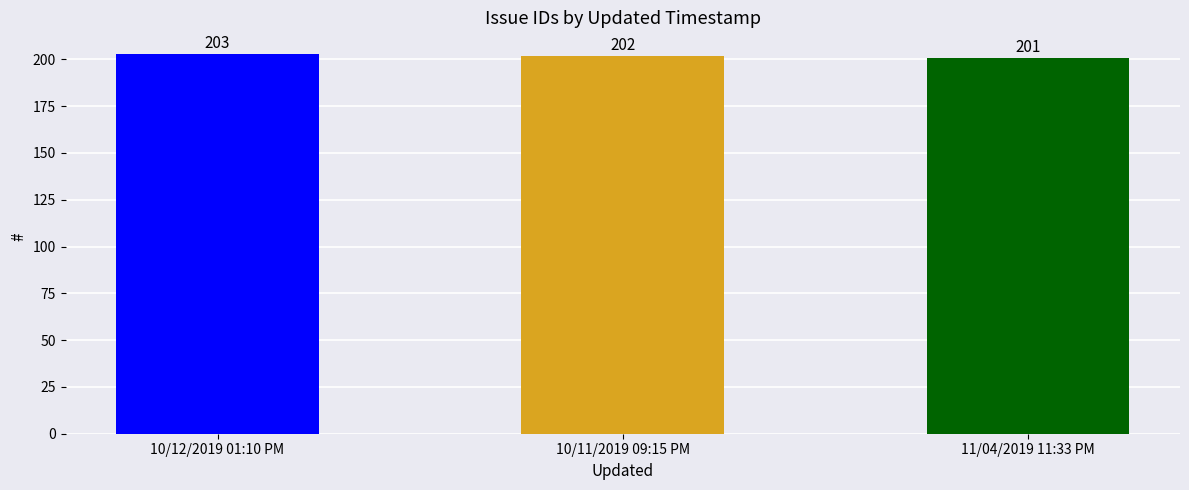

Rank the categories by value from lowest to highest.

11/04/2019 11:33 PM, 10/11/2019 09:15 PM, 10/12/2019 01:10 PM